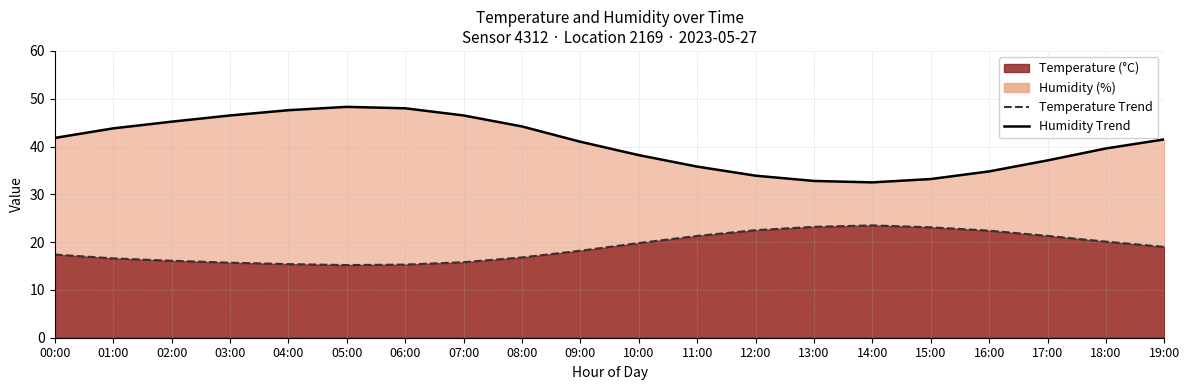

Rank the categories by Scenario Humidity value from highest to lowest.

05:00, 06:00, 04:00, 03:00, 07:00, 02:00, 08:00, 01:00, 00:00, 19:00, 09:00, 18:00, 10:00, 17:00, 11:00, 16:00, 12:00, 15:00, 13:00, 14:00